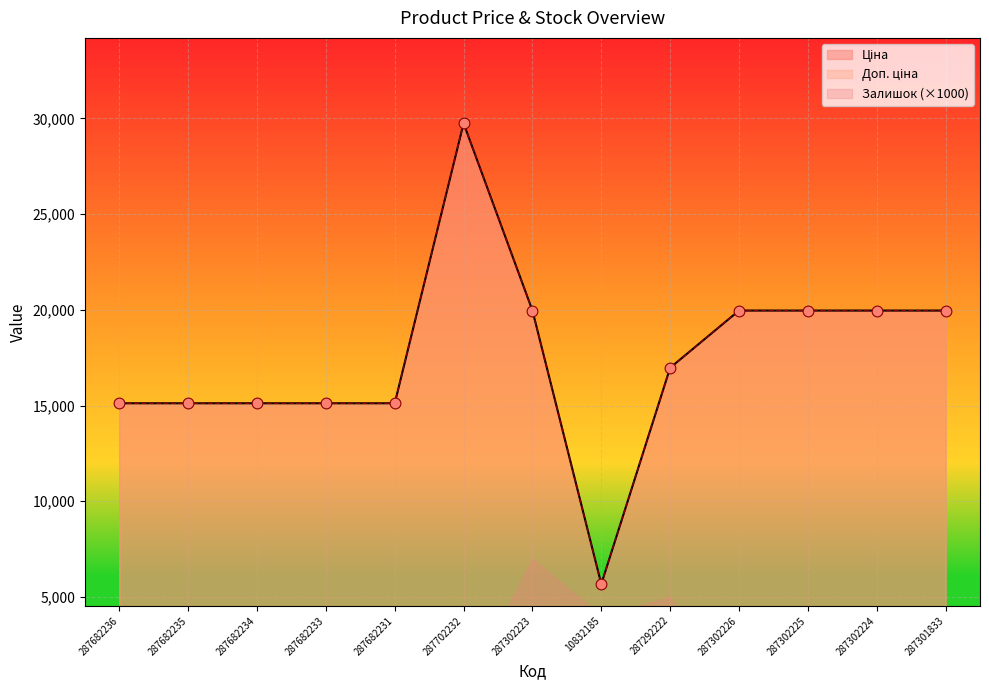

Which series reaches the minimum Y coordinate?

Ціна